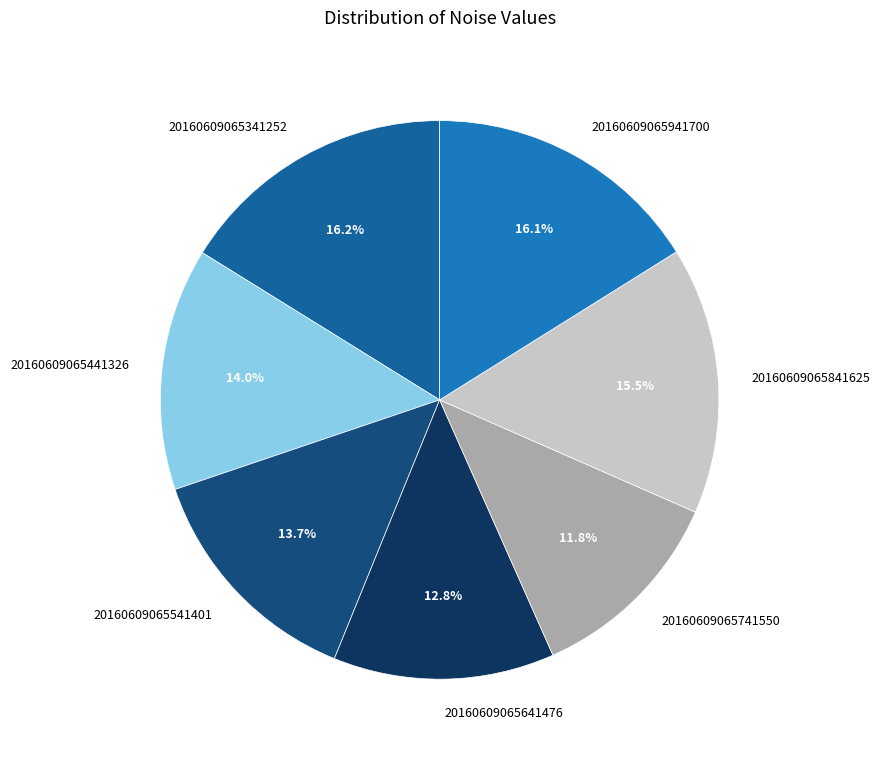

Is it true that 20160609065641476 is 13% of the pie?

True